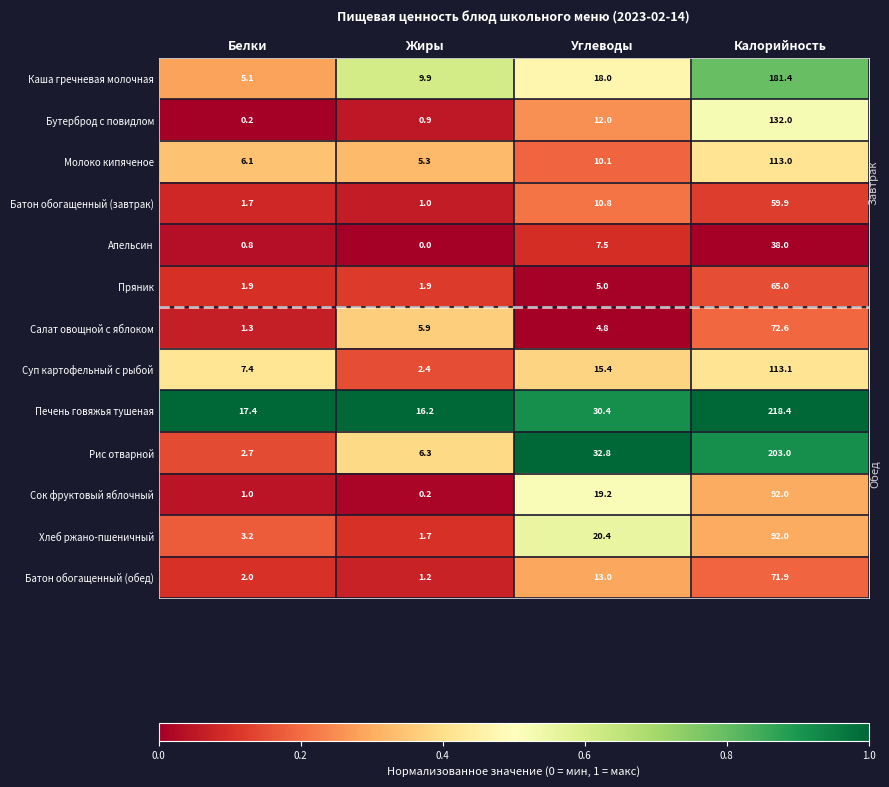

The Рис отварной series shows 11.3 at Жиры. True or false?

False